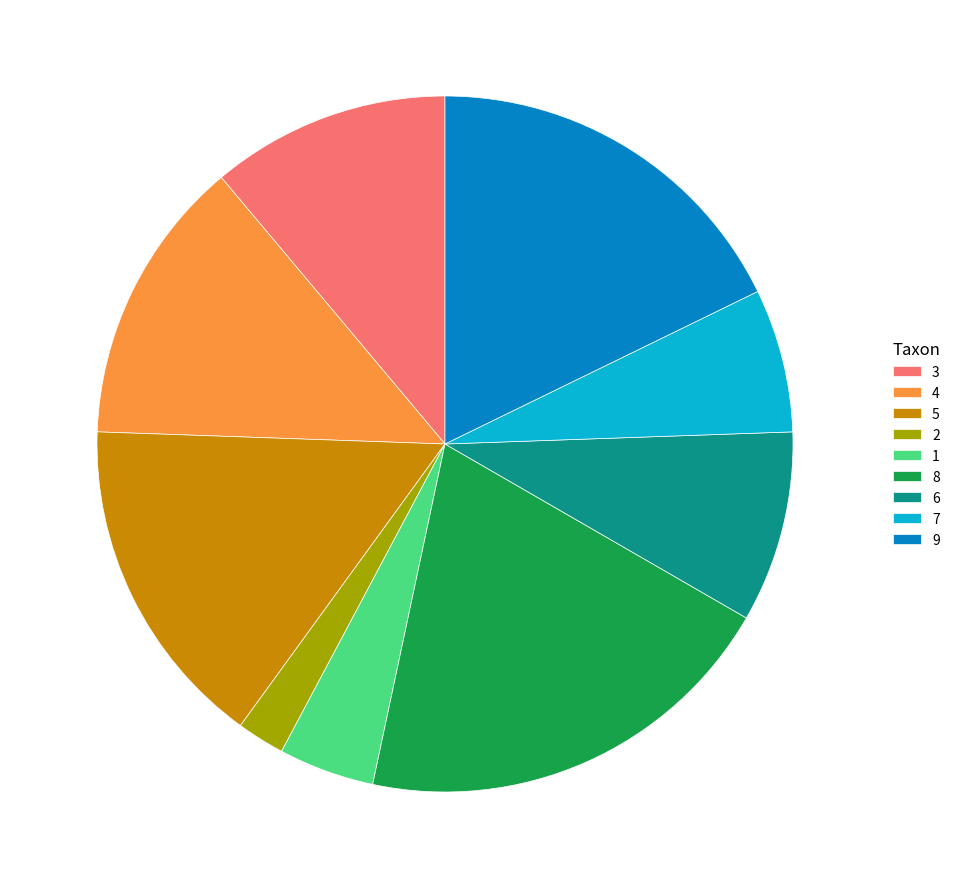

Approximately how many times larger is the value at 3 compared to 8?

0.6